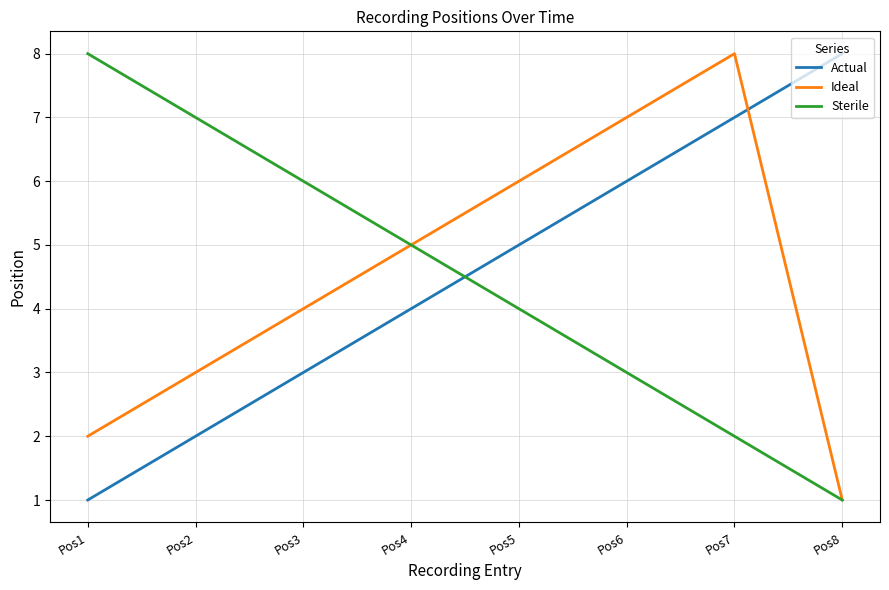

What is the sum of the Actual values at Pos3 and Pos6?

9